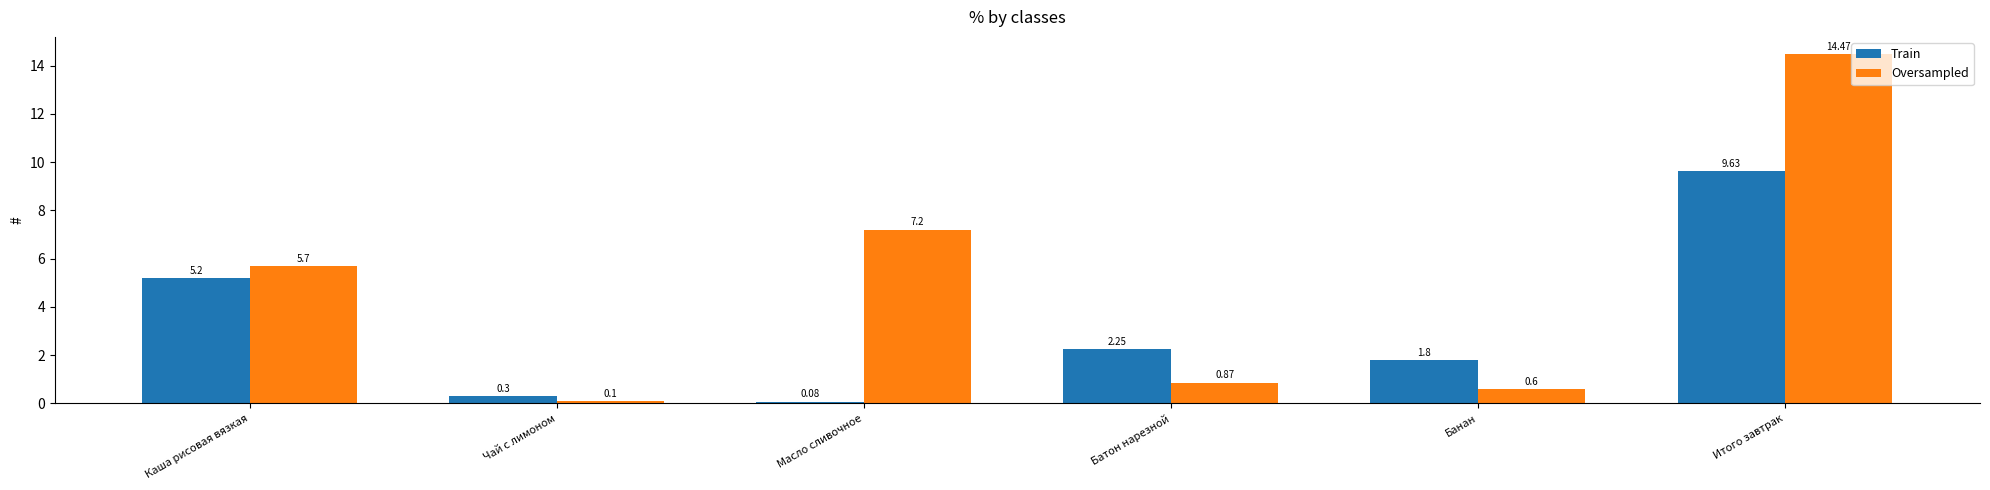

What is the minimum value for Oversampled?

0.1